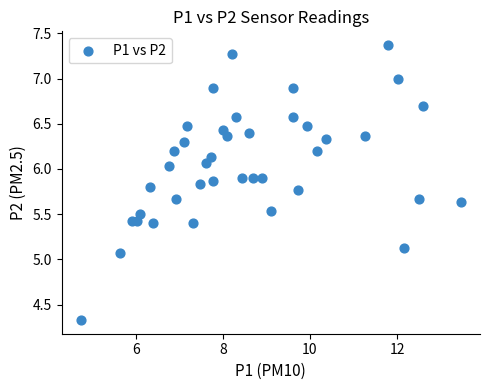

What Y value in the scatter plot is closest to 5?

5.1